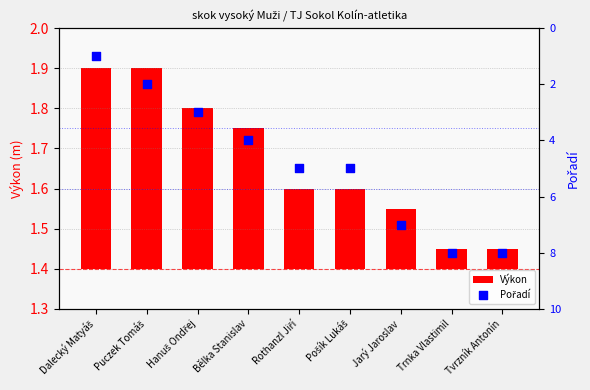

What are all the series names shown in the legend?

Výkon, Pořadí